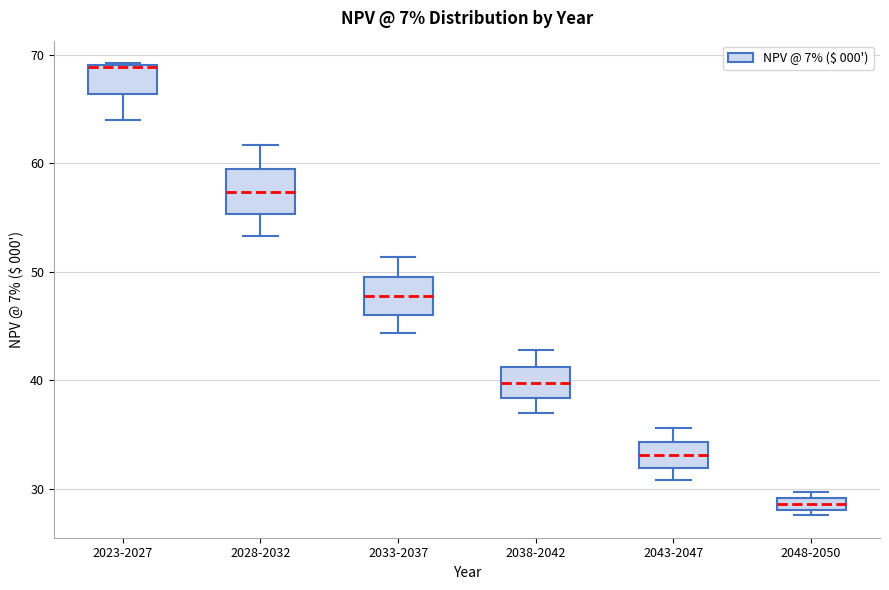

Where is the lower edge of the box for 2043-2047 on the y-axis? The values are not printed on the chart, so give them approximately, as read against the axis.

32